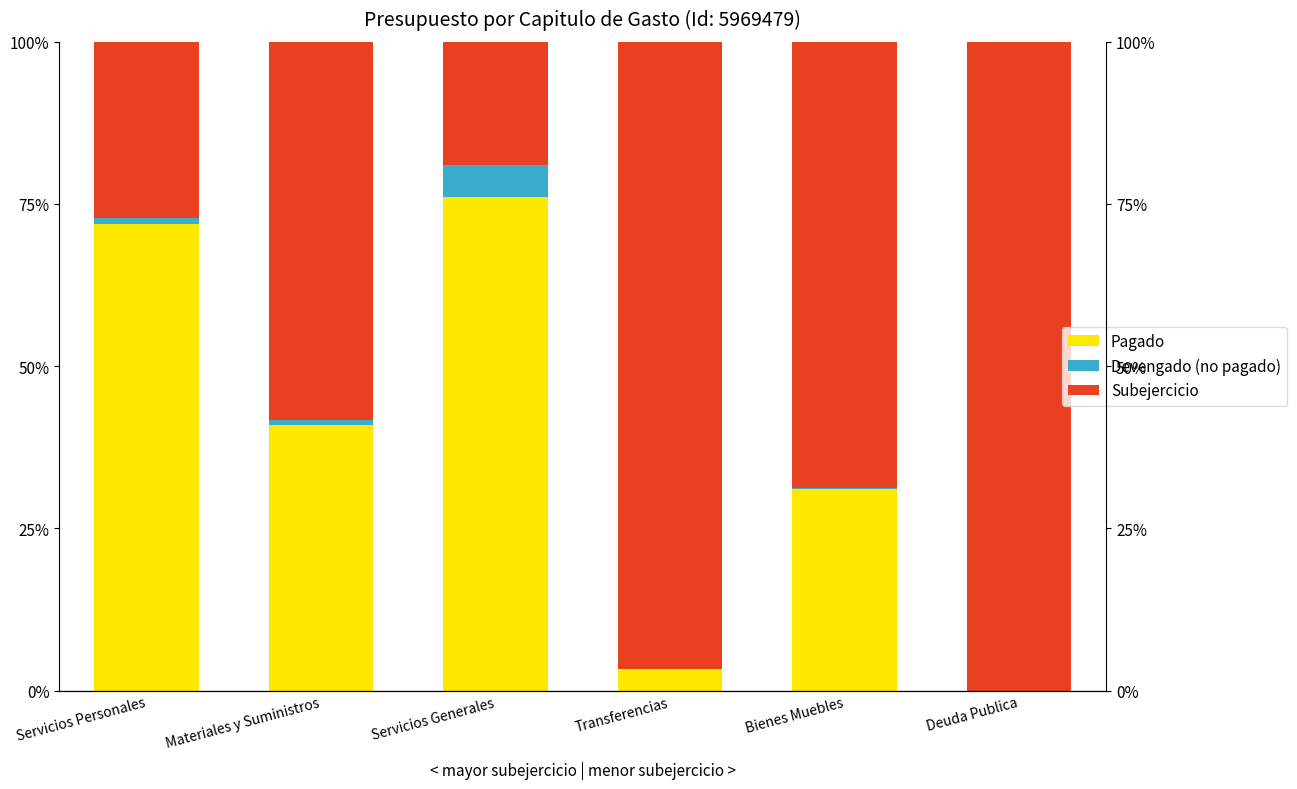

How many groups of bars are there?

6